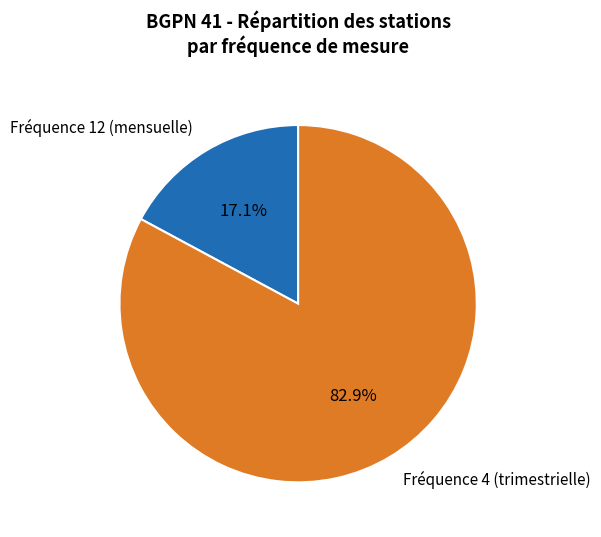

Between Fréquence 4 (trimestrielle) and Fréquence 12 (mensuelle), which is larger?

Fréquence 4 (trimestrielle)